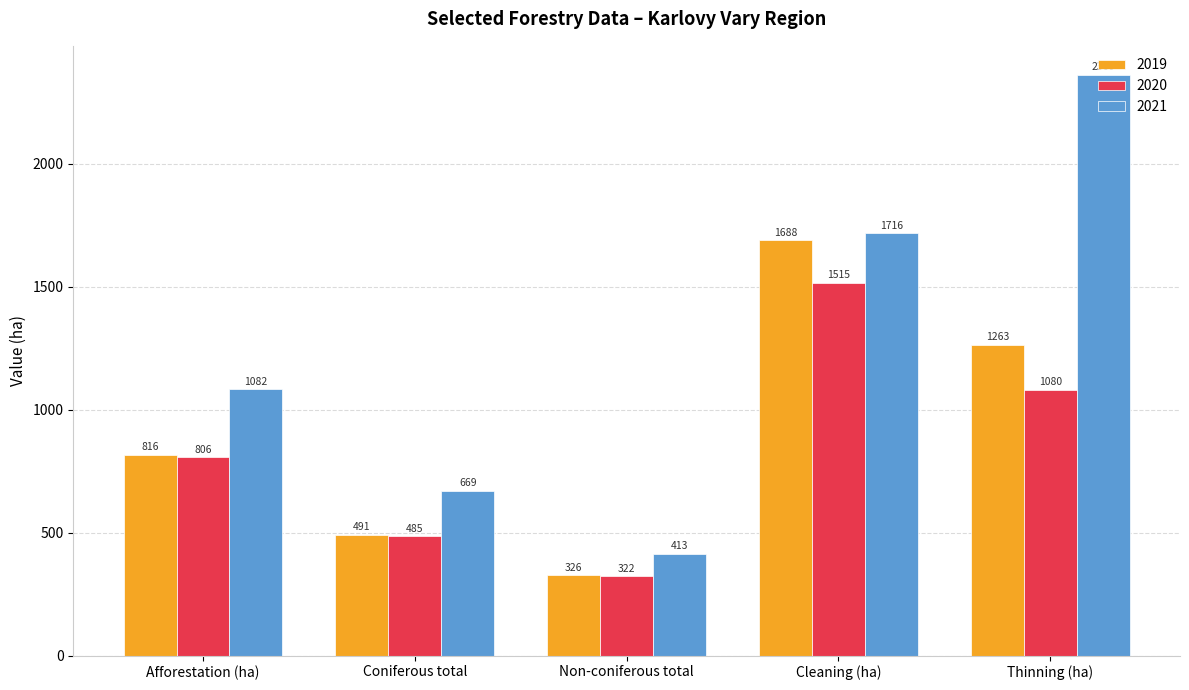

What is the label of the 2nd bar from the left?

Coniferous total